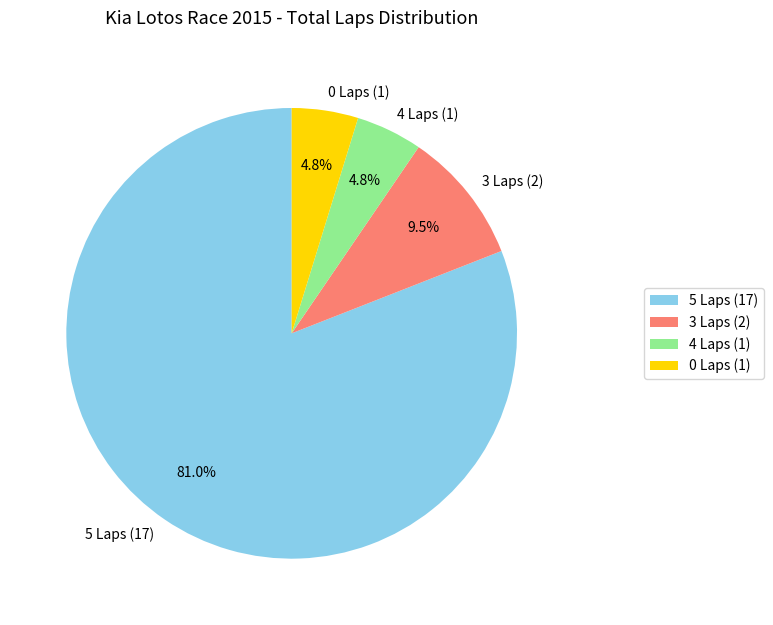

Is there any slice that represents more than half of the pie?

Yes